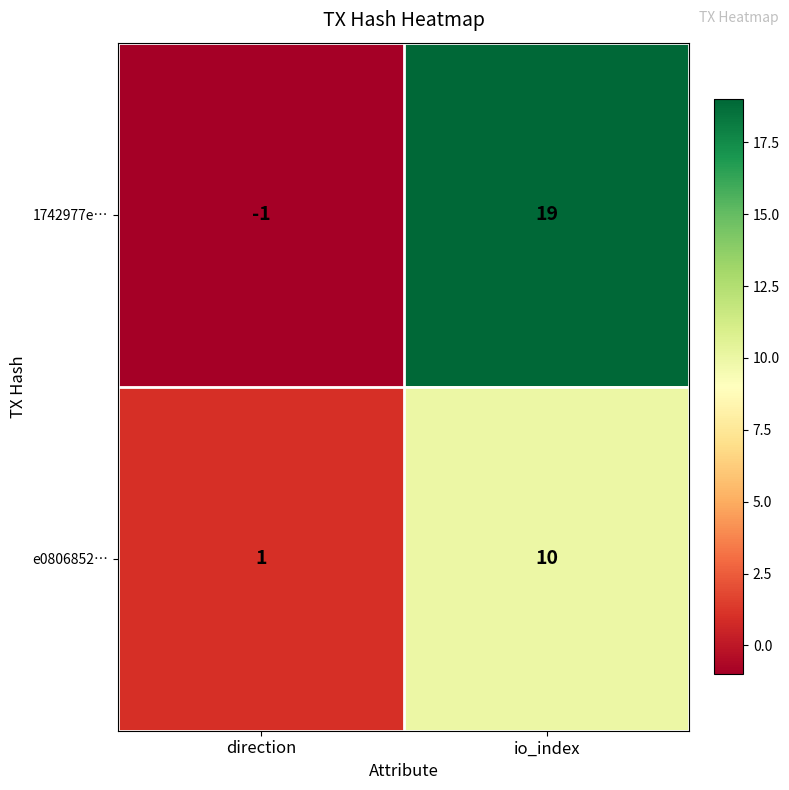

How many series are shown in this chart?

2